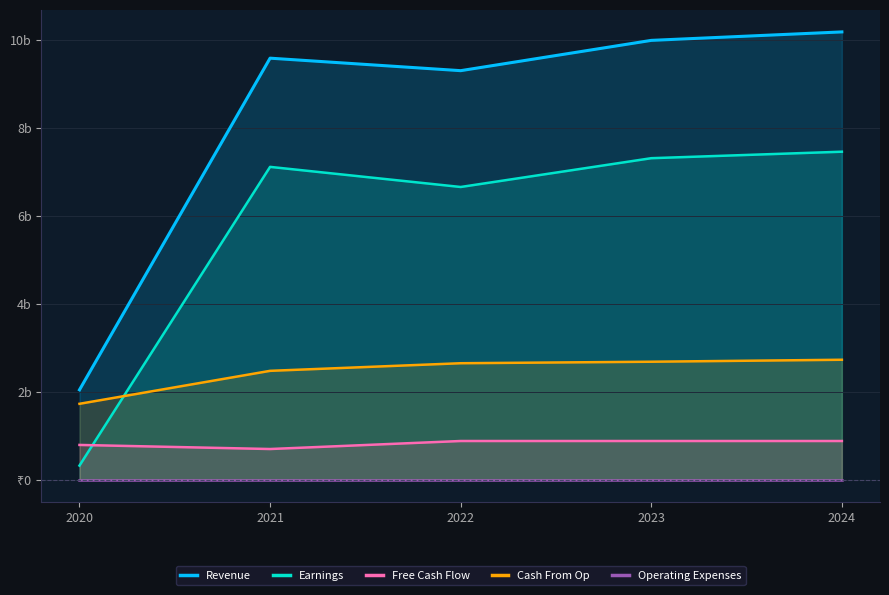

What is the value of the Cash From Op point at the 3rd from the left?

26451991